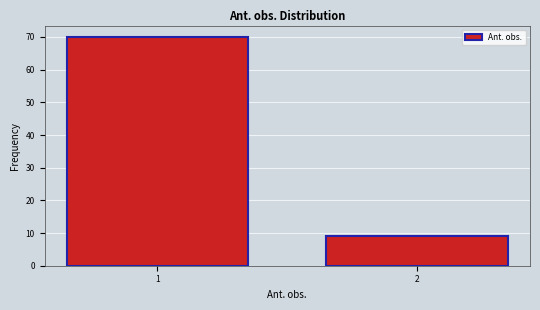

Reading left to right, what are all the values shown in this chart?

70	9